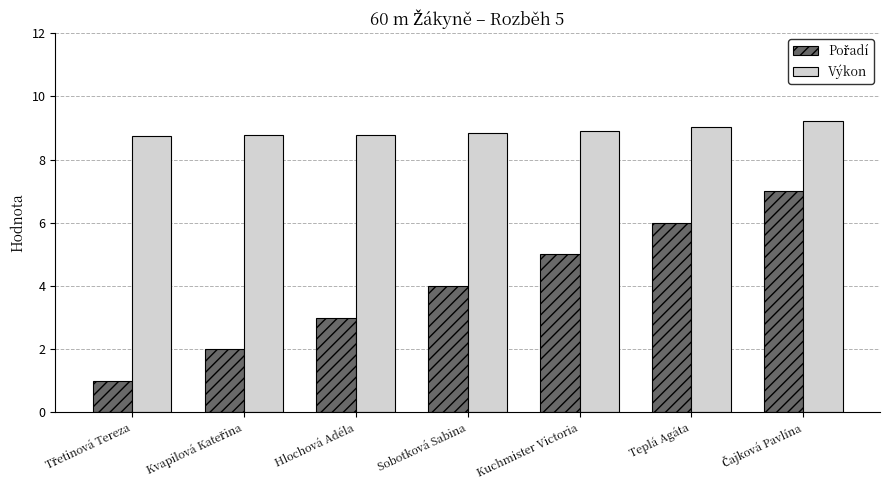

What is the average value of the Výkon series?

8.9